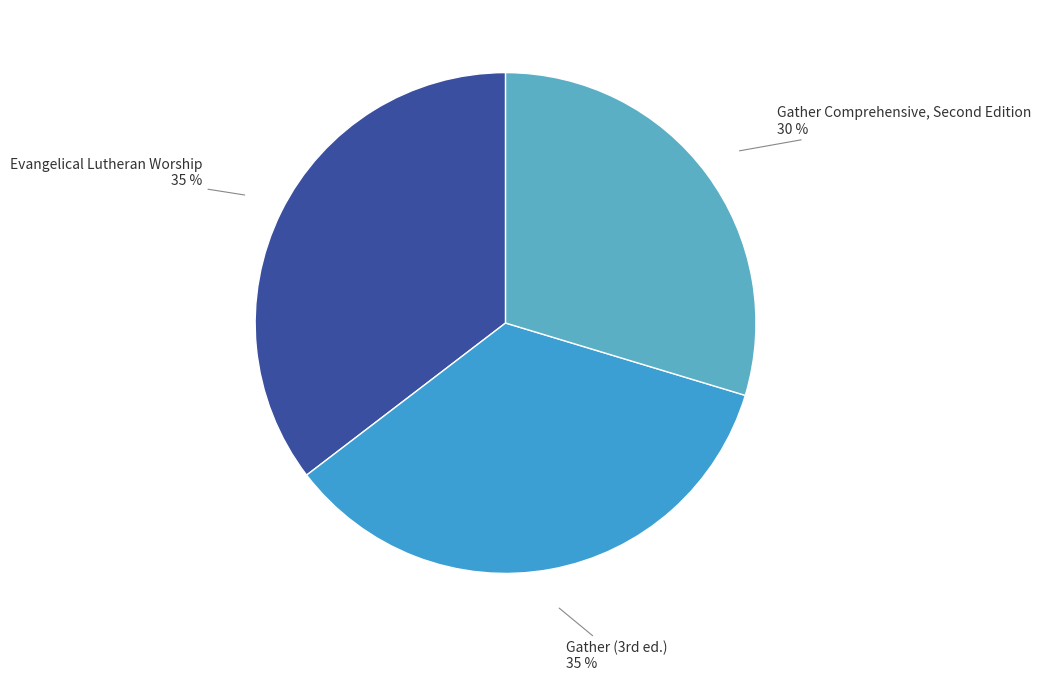

To the nearest percent, what percentage of the pie is Evangelical Lutheran Worship?

35%